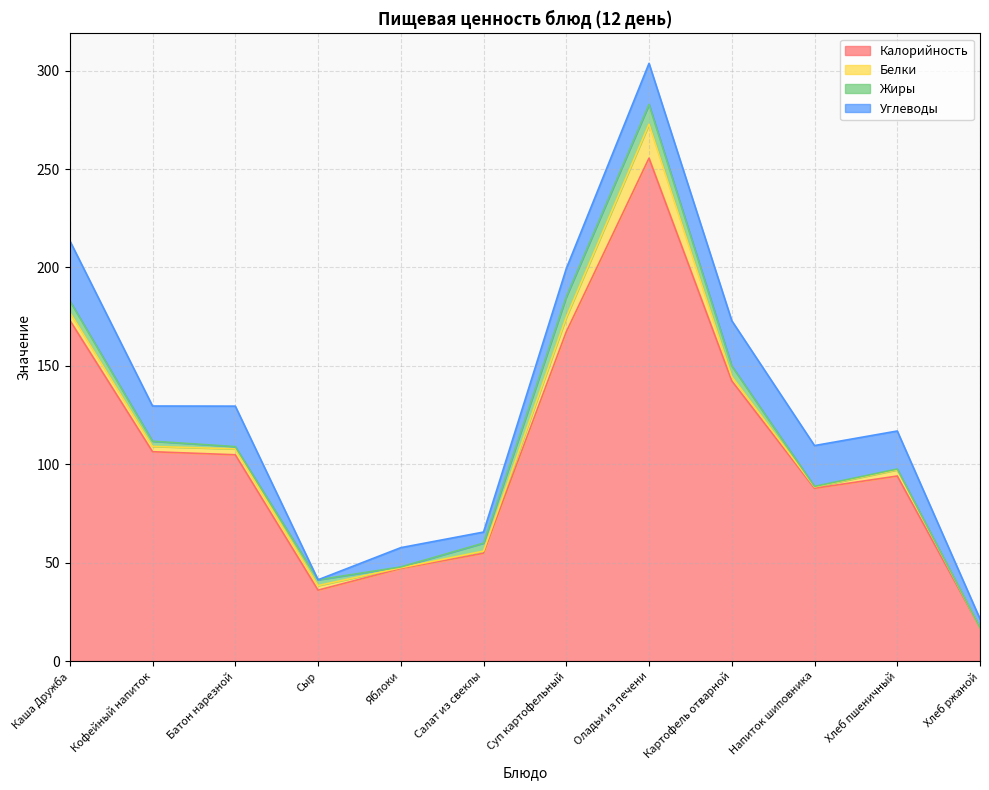

What is the difference between the Углеводы values at Сыр and Каша Дружба?

30.5